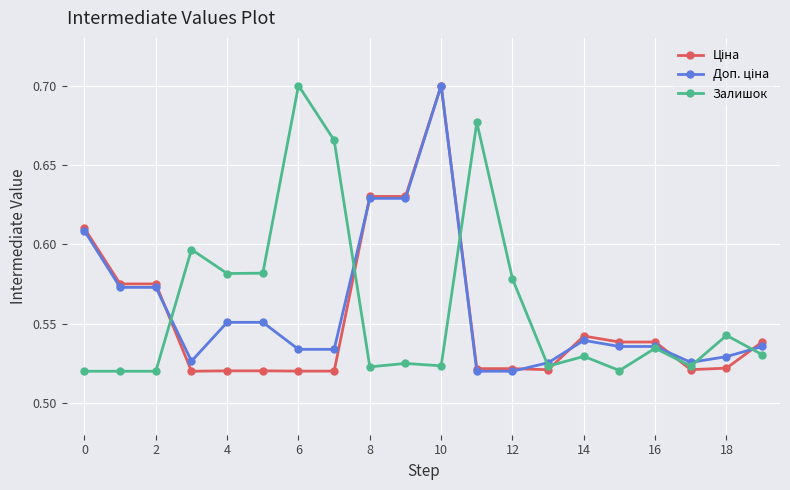

How many Залишок values are between 0 and 1?

20